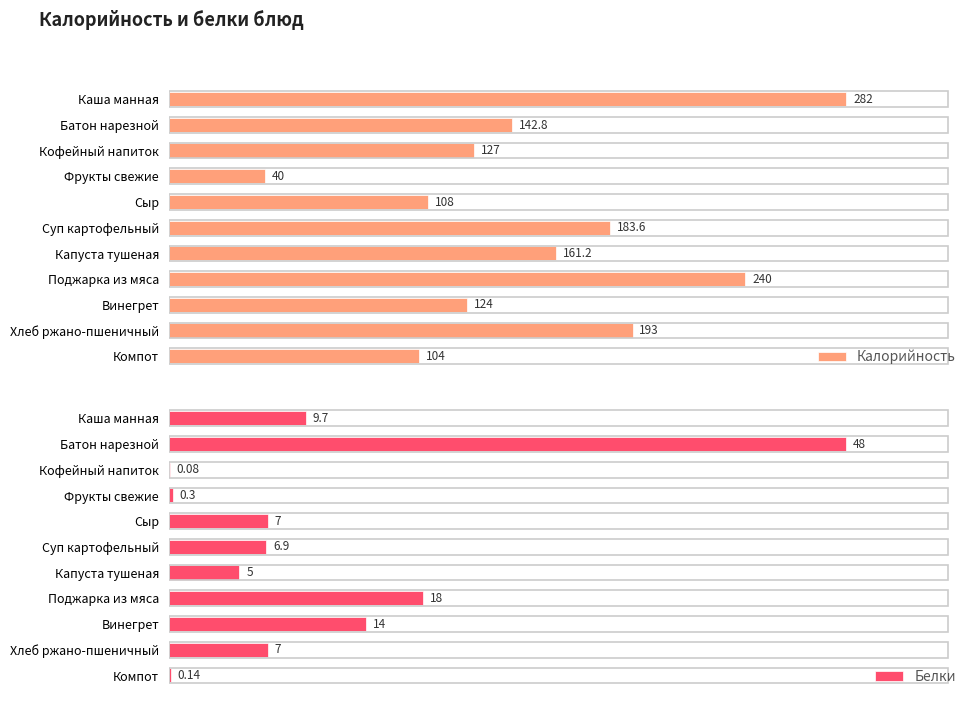

Where is Белки nearest to the value 24?

Поджарка из мяса